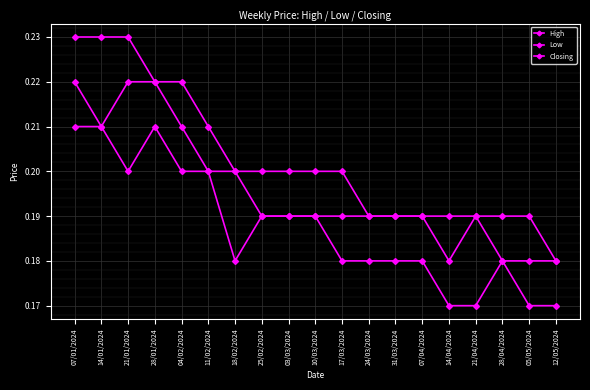

What is the average value of the Closing series?

0.2